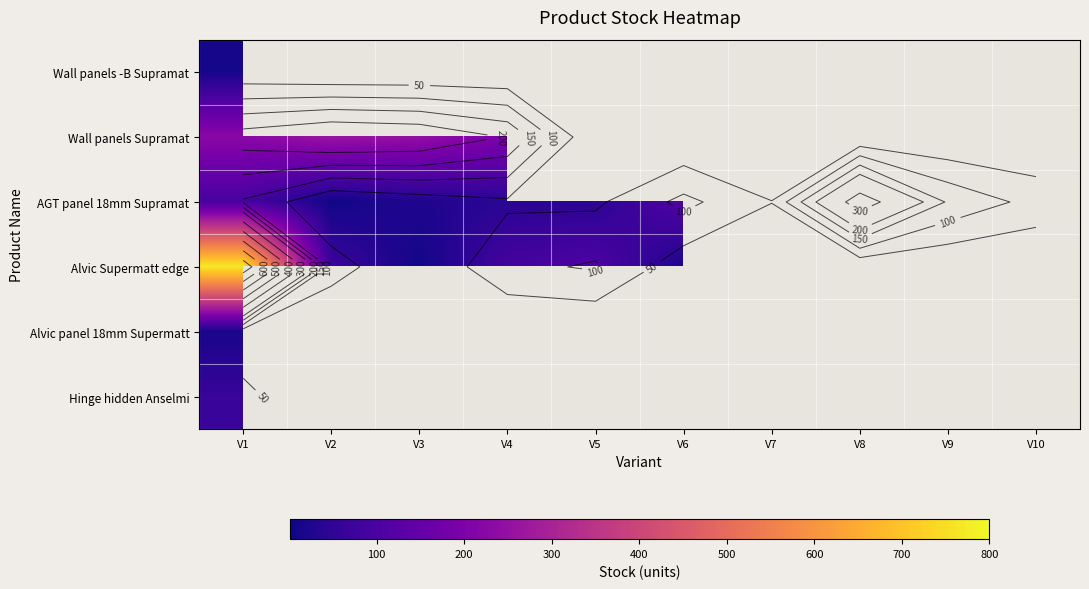

How many positive values does the Wall panels -B Supramat series have?

1